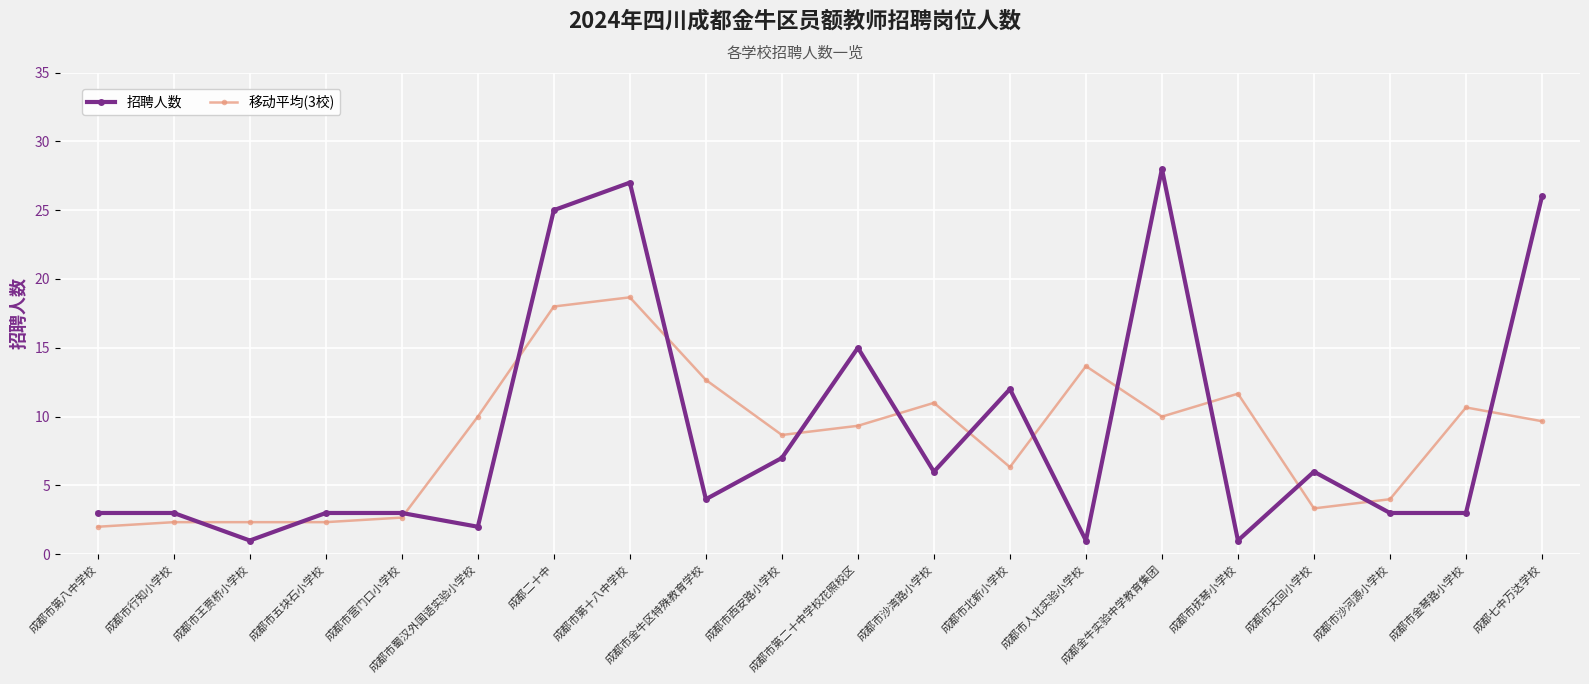

True or false: 招聘人数 has more than 1 points higher than both neighbors.

True